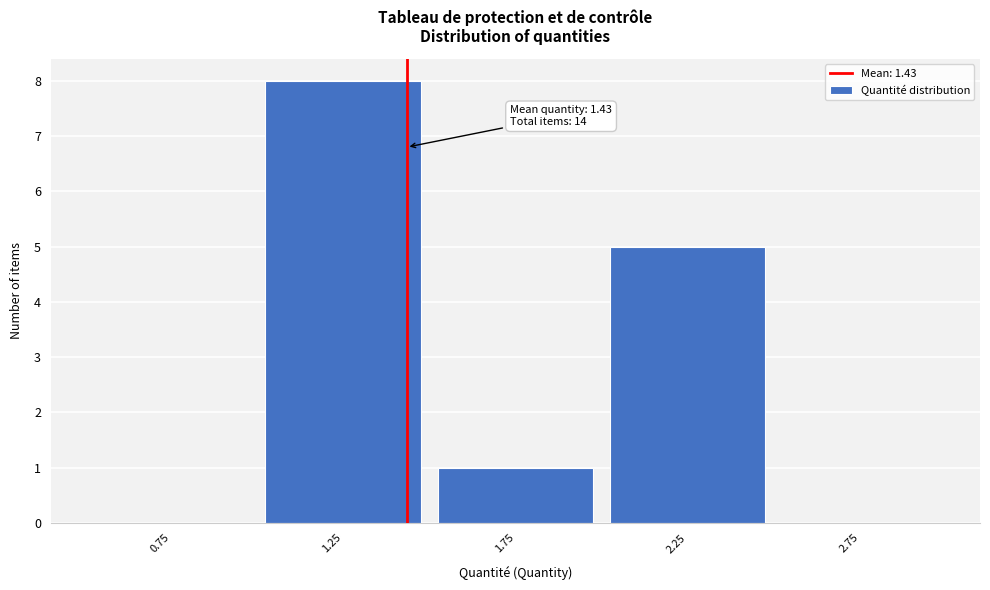

Which range on the x-axis has the tallest bar?

1.0 to 1.5